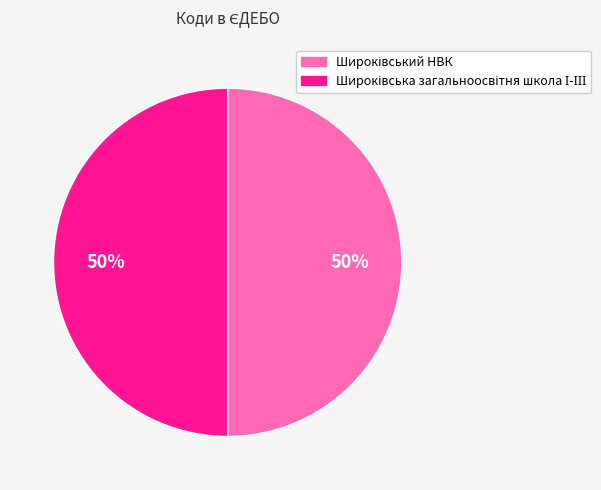

To the nearest percent, what is the average slice percentage?

50%